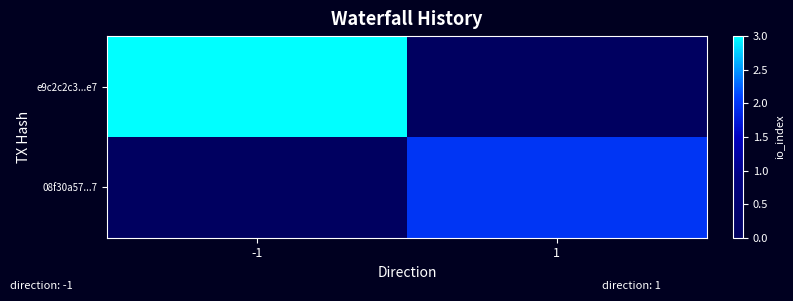

Which series changed the most between -1 and 1?

e9c2c2c3...e7